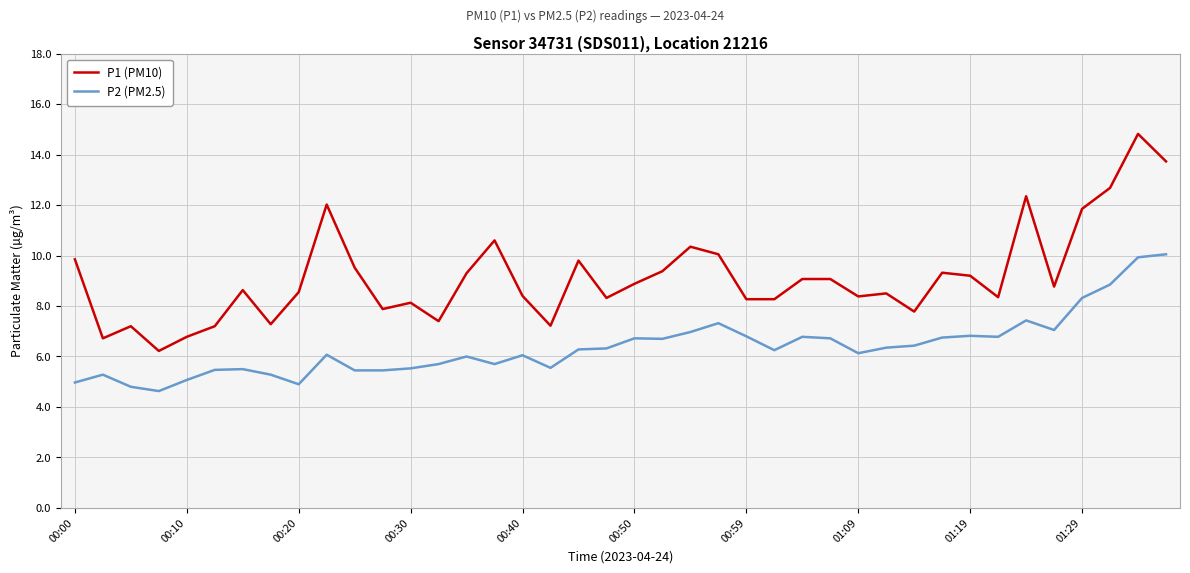

Which series has the largest total across all categories?

P1 (PM10)